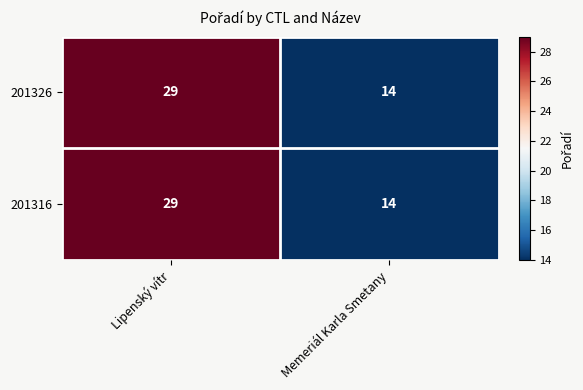

Reading left to right, what are all the values shown in this chart?

201326: 29	14
201316: 29	14